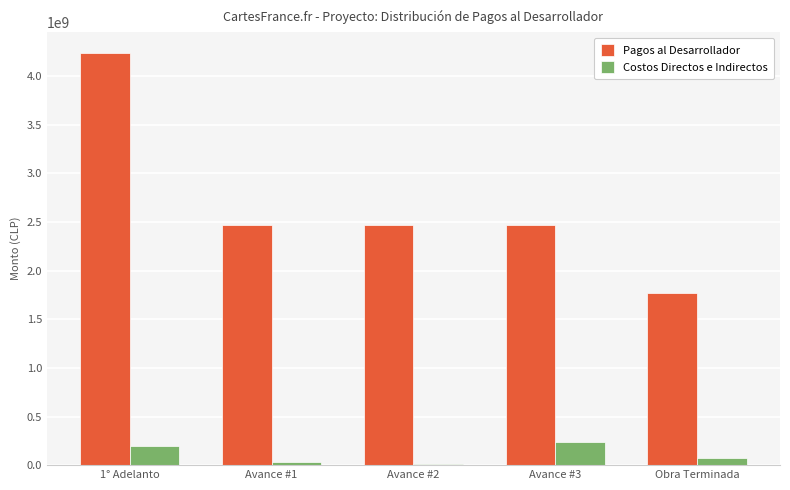

The Costos Directos e Indirectos series shows 10000000 at Avance #2. True or false?

True